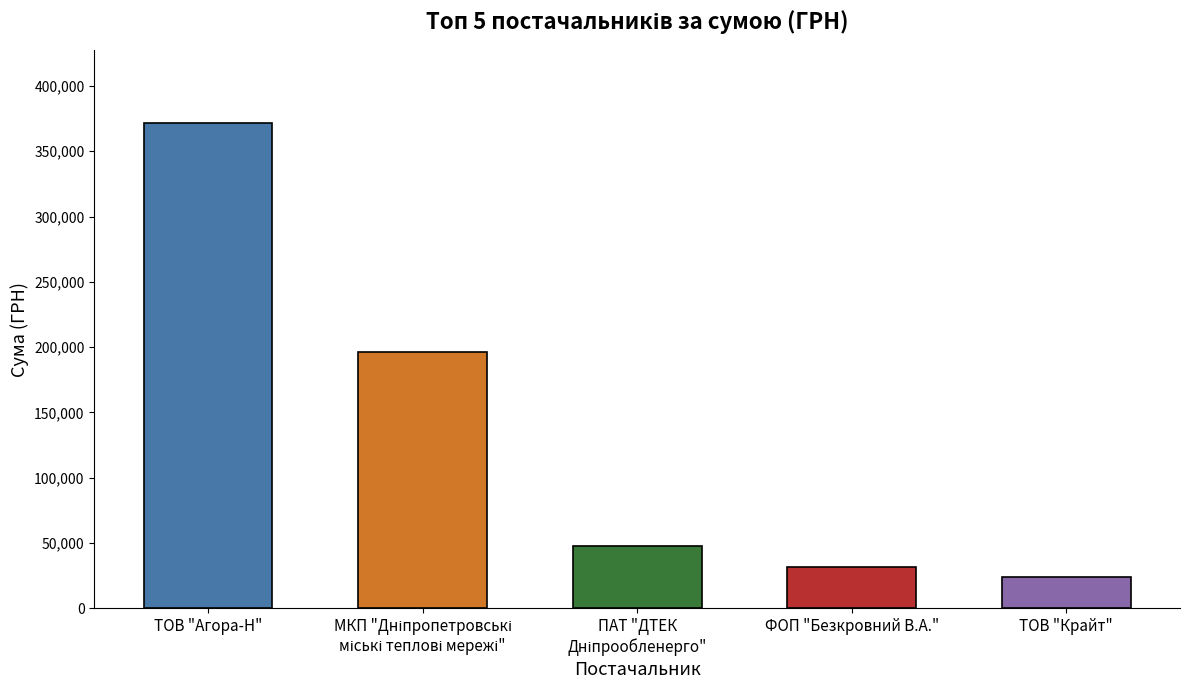

What is the maximum value shown in the chart?

371751.2